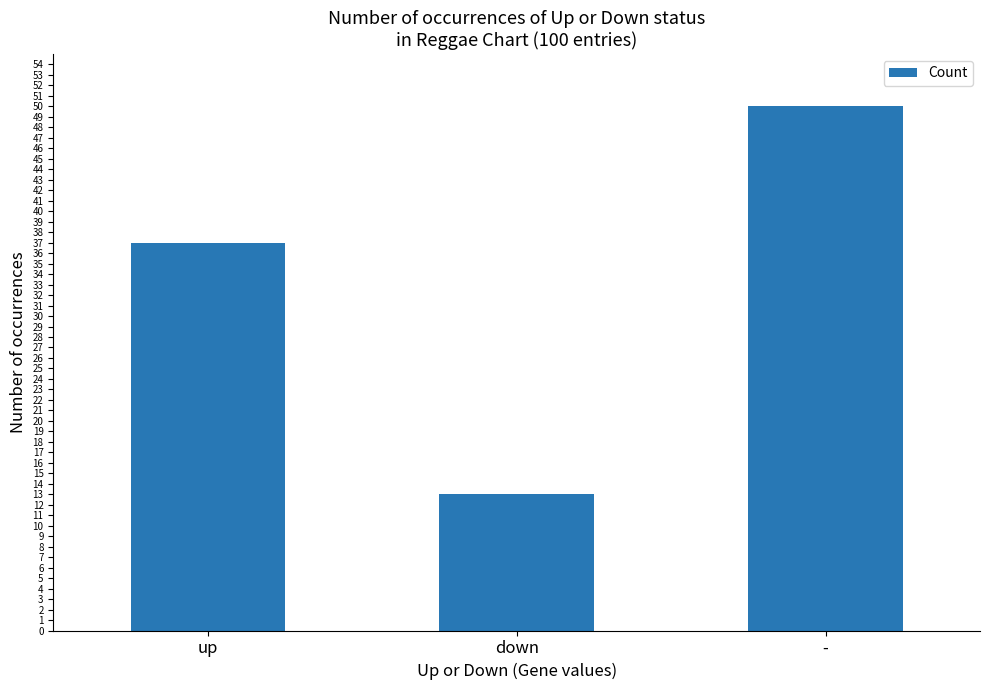

Are the bars grouped side by side (vs. stacked)?

No